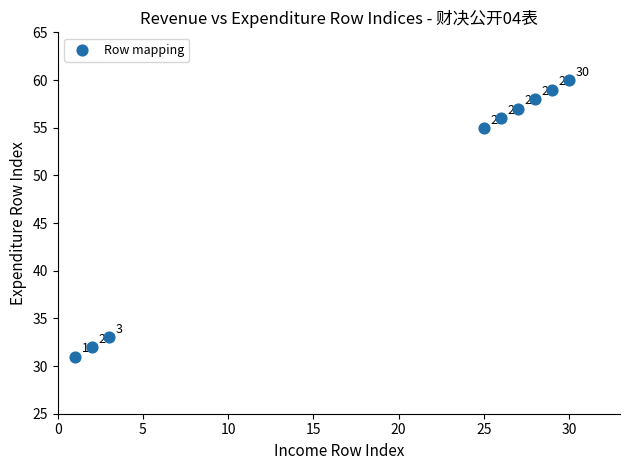

What Y value in the scatter plot is closest to 45?

55